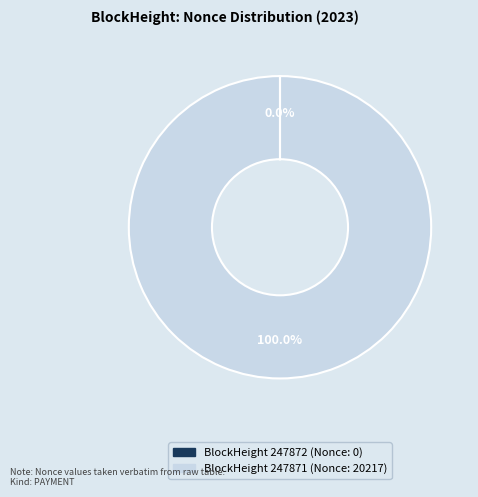

Does any single category account for the majority?

Yes